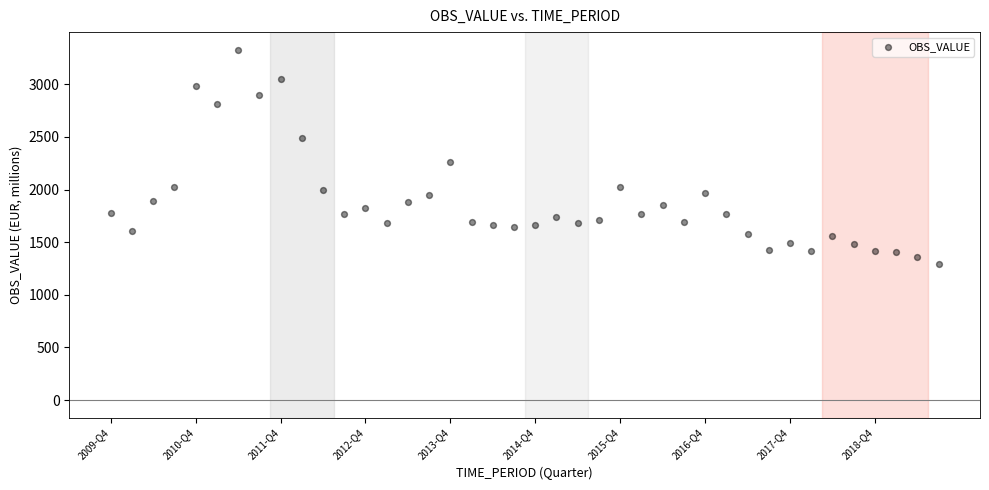

What is the range of Y values (max minus min)?

2040.8